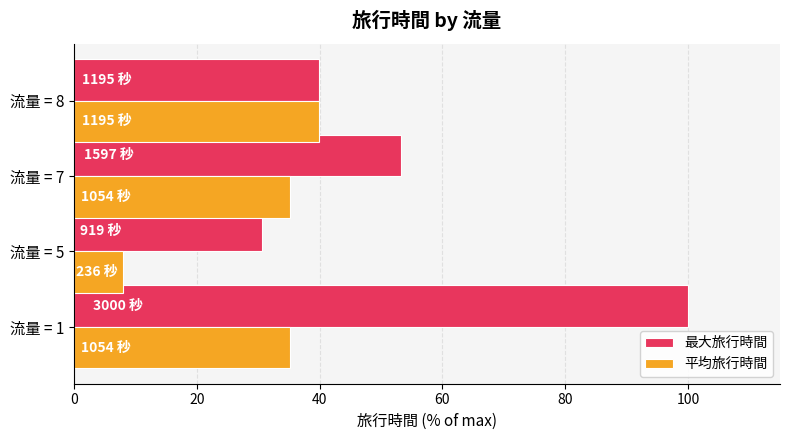

How many distinct data groups are displayed?

2